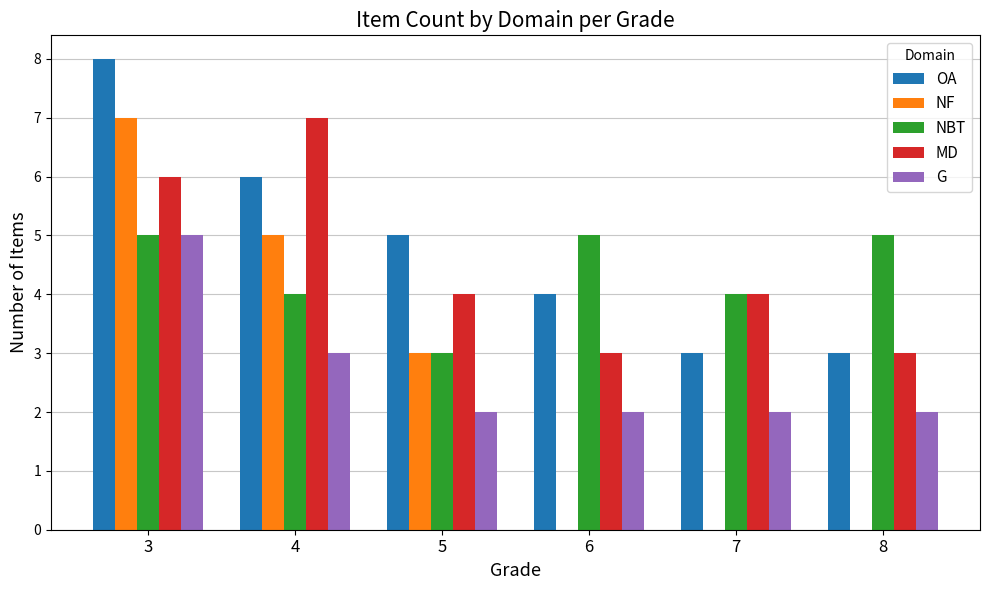

Which label corresponds to the largest value in the chart?

3